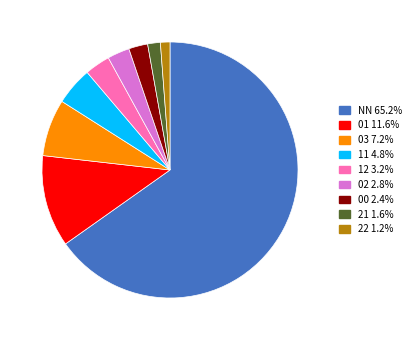

Which slice is the largest?

NN